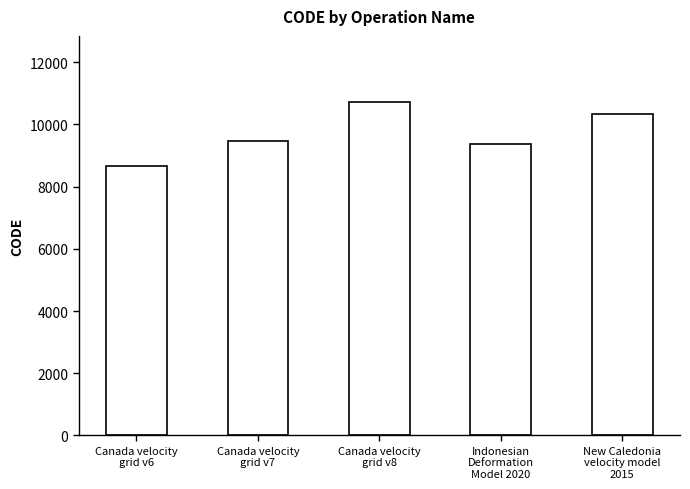

True or false: the data shows 8676 at Canada velocity
grid v6.

True